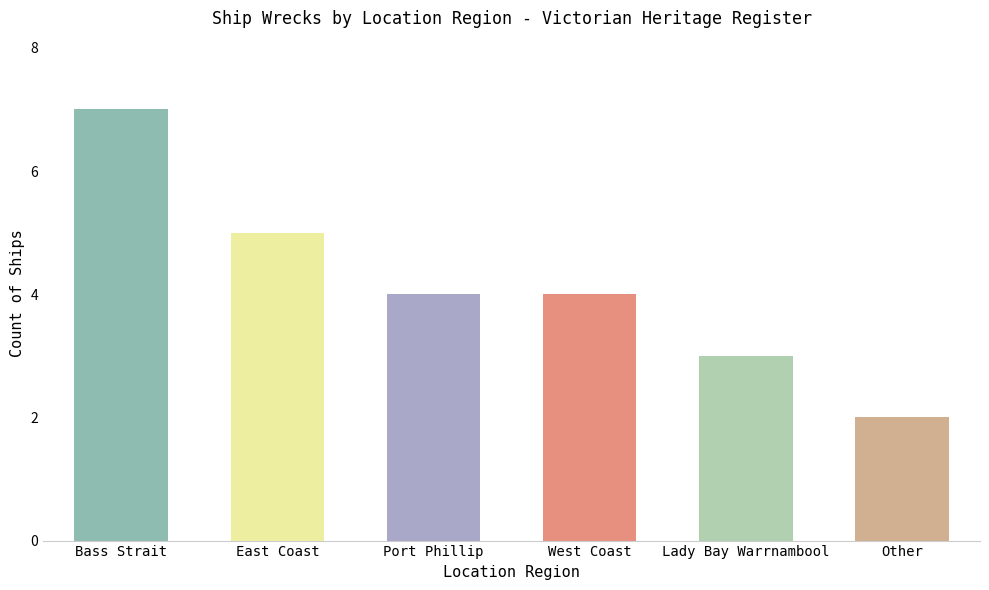

Which category has the lowest value across all series?

Other